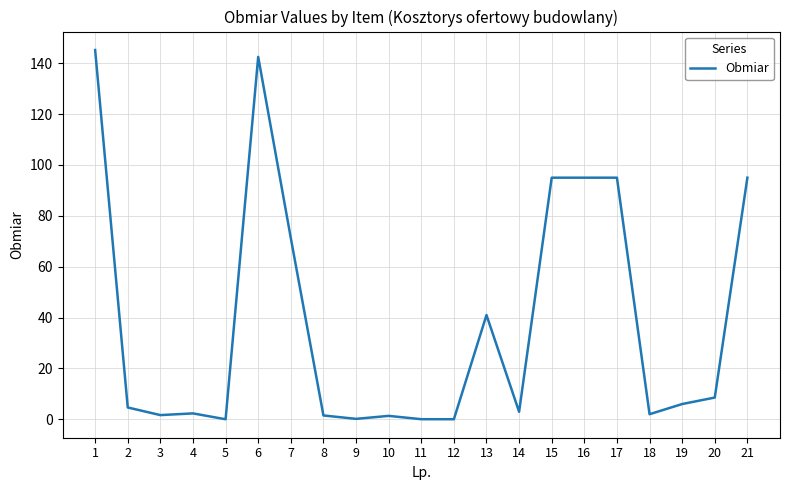

Which has a higher value, 20 or 13?

13